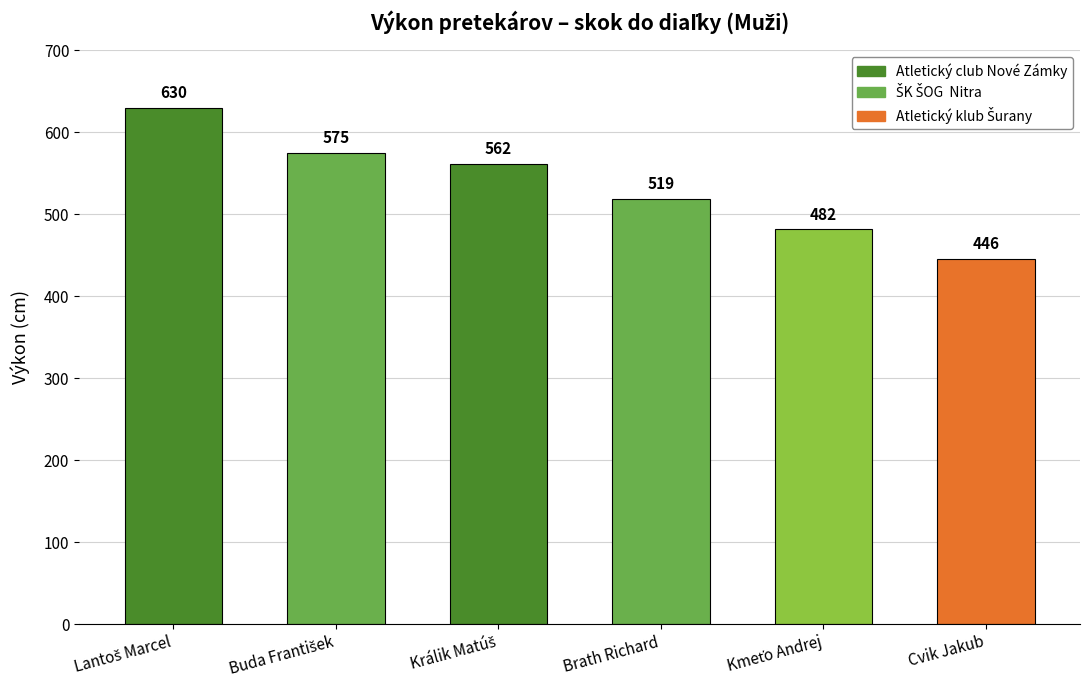

Are the bars horizontal?

No